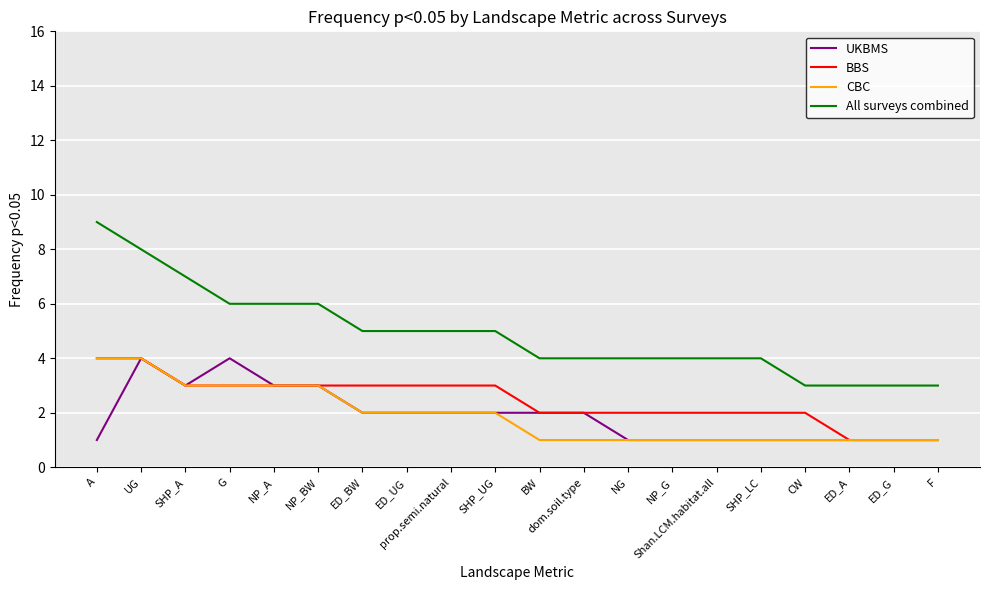

What position from the left is A?

1